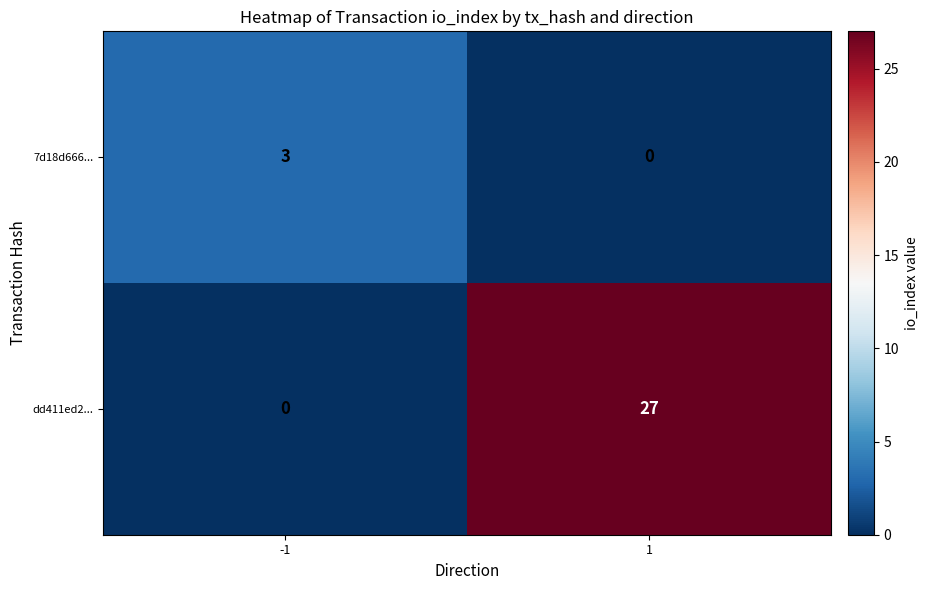

Is it true that 7d18d666... equals 0 at 1?

True